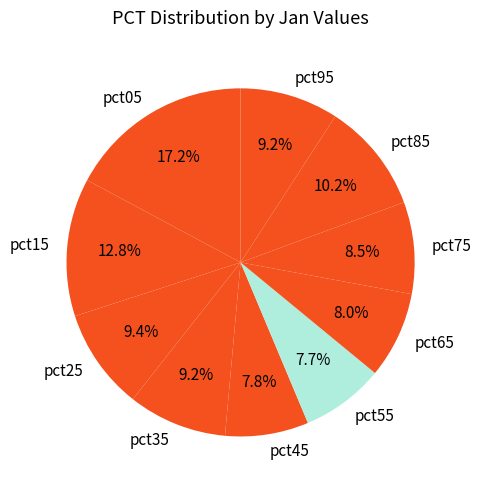

Do pct85 and pct15 together represent more than half of the pie?

No